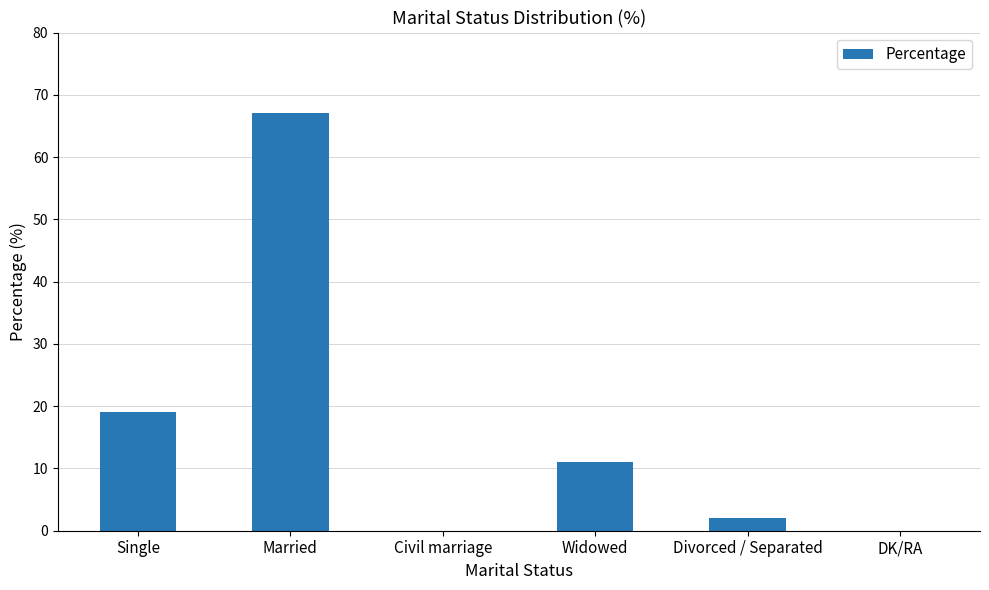

Reading left to right, list all the values displayed in this chart.

19	67	0	11	2	0